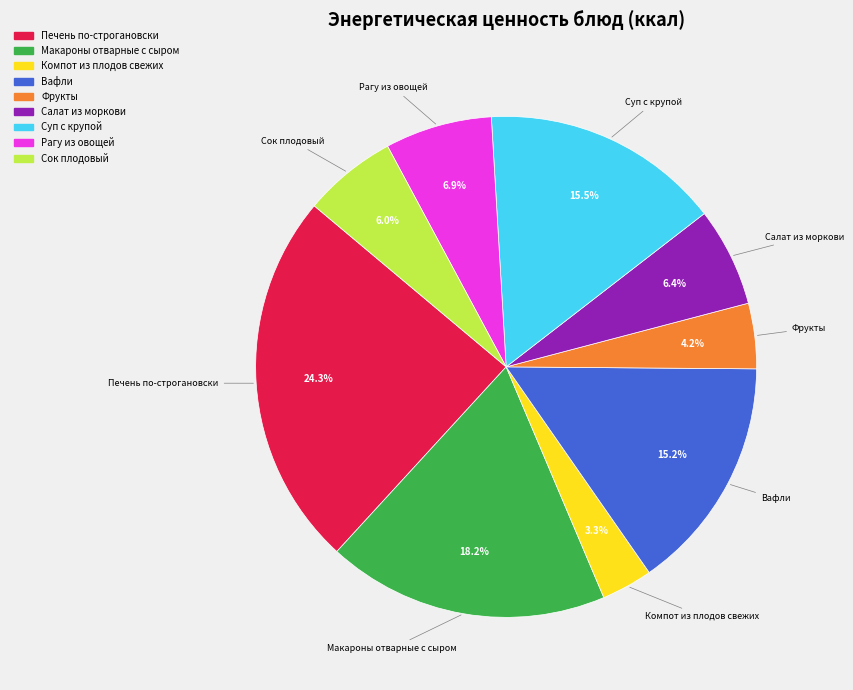

Is there any slice that represents more than half of the pie?

No